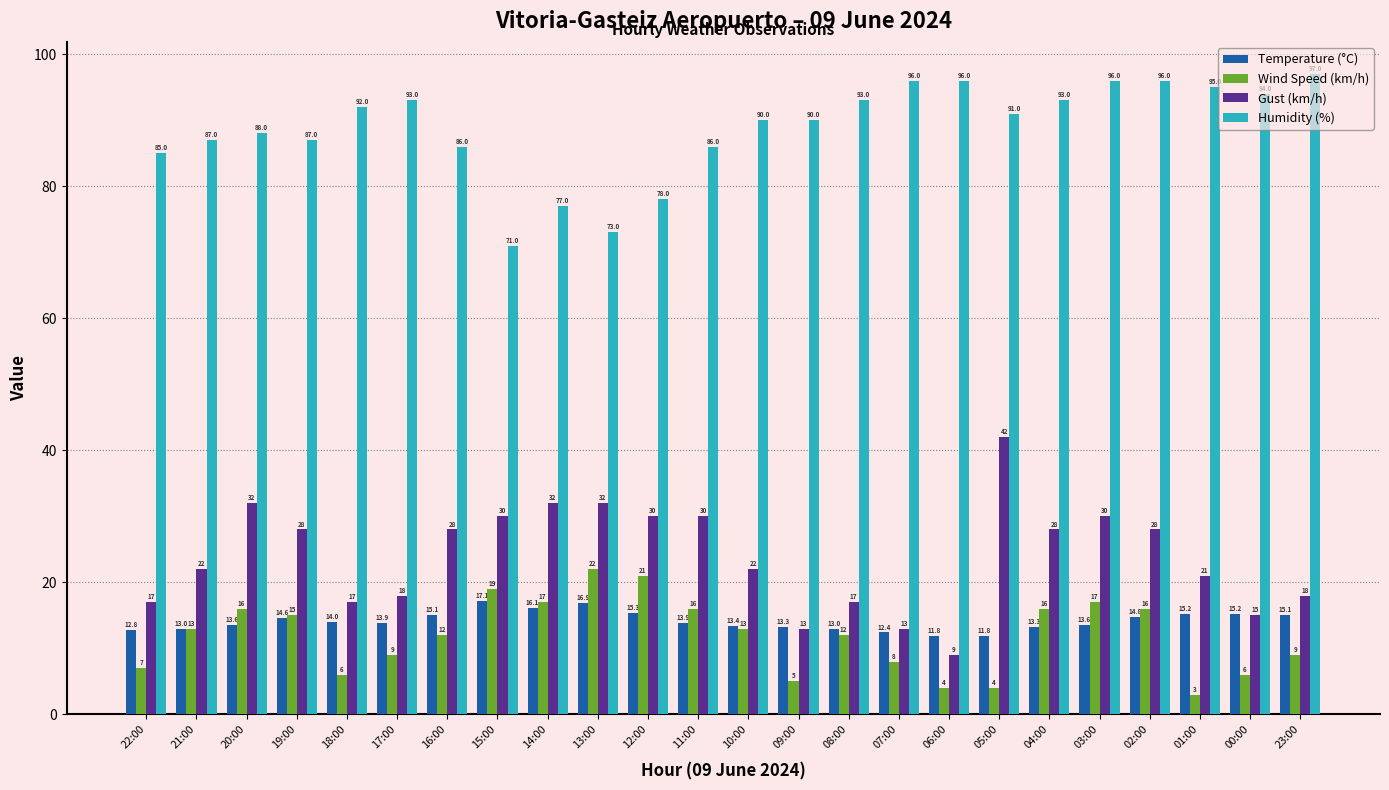

What value does the Humidity (%) series have at 03:00?

96.0